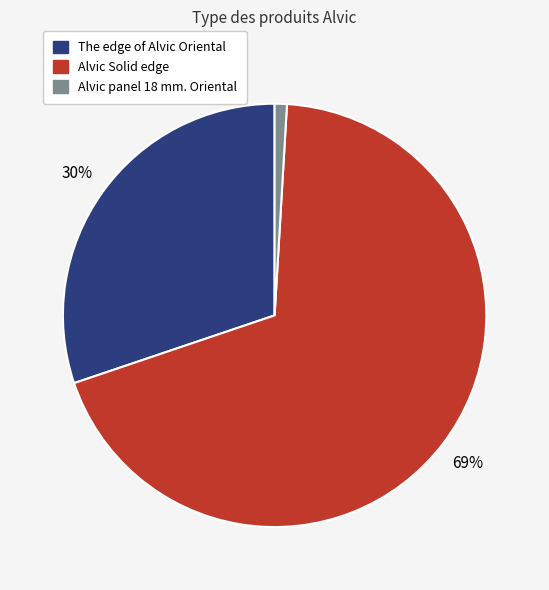

To the nearest percent, what is the average slice percentage?

33%